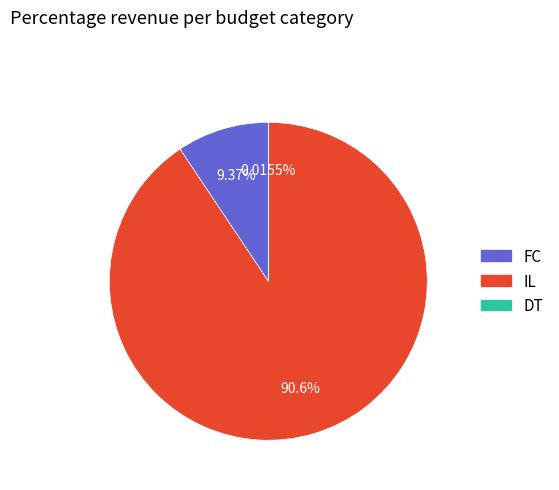

Does any single category account for the majority?

Yes